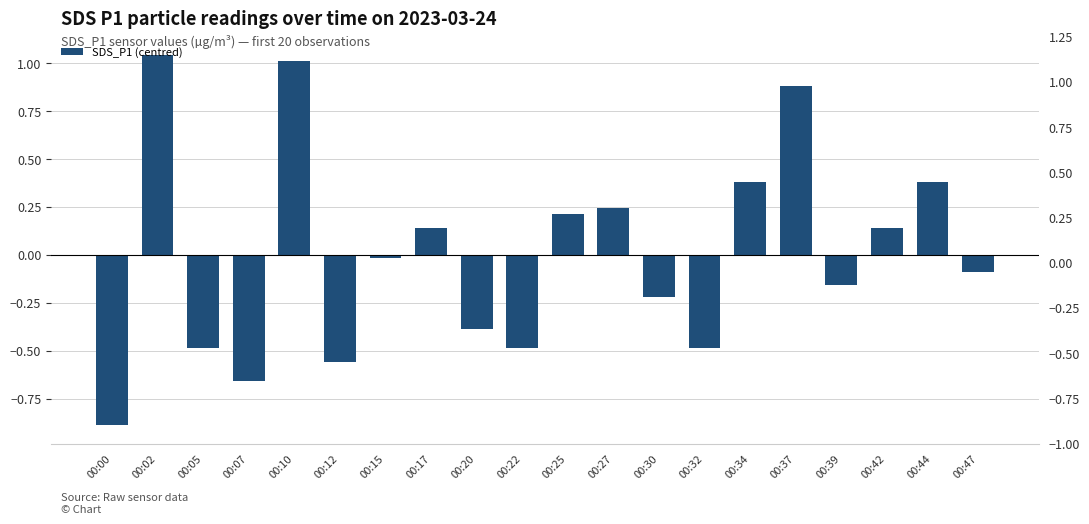

What is the minimum value shown in the chart?

-0.9